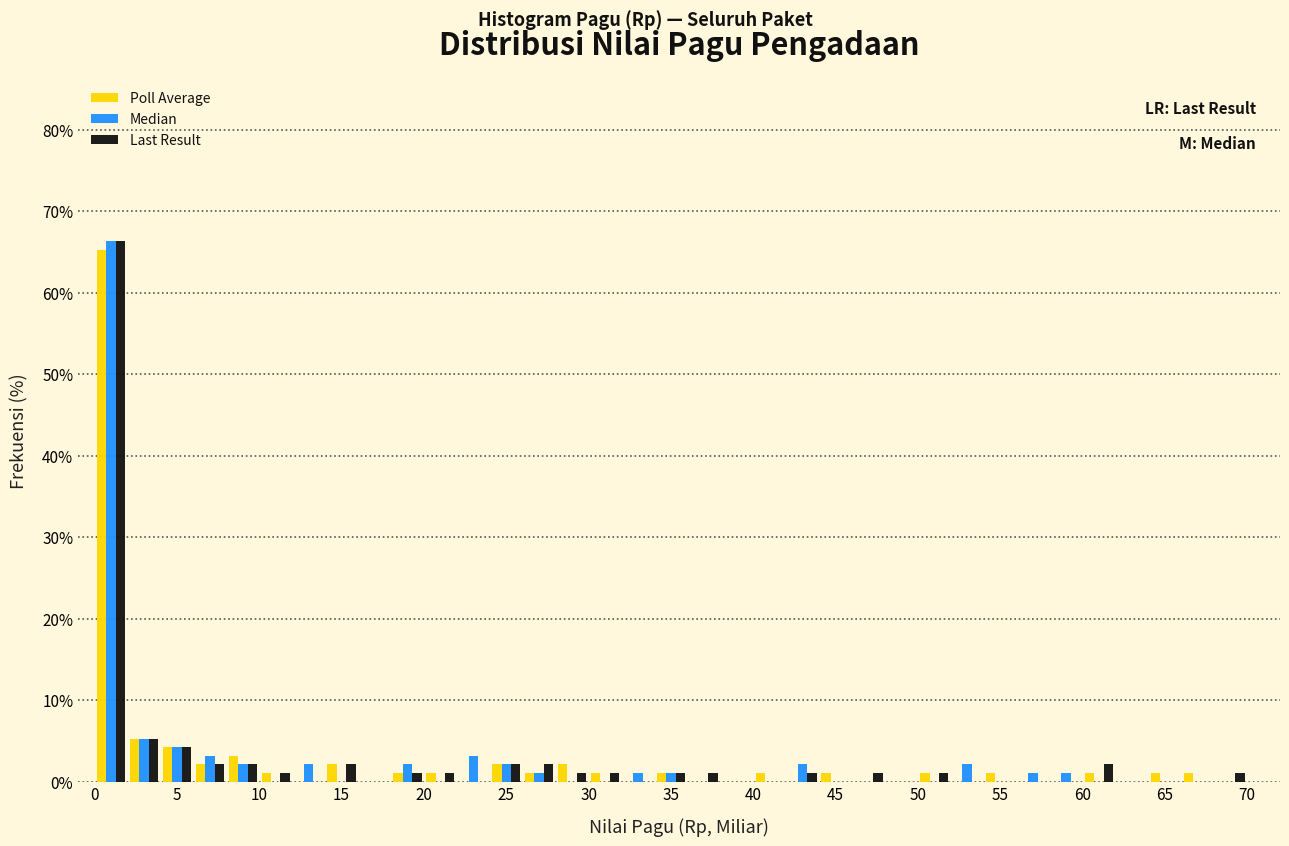

Reading left to right, list every range on the x-axis with the height of the bar of each series over it. The values are not printed on the chart, so give them approximately, as read against the axis.

0 to 2: Poll Average=65	Median=66	Last Result=66
2 to 4: Poll Average=5	Median=5	Last Result=5
4 to 6: Poll Average=4	Median=4	Last Result=4
6 to 8: Poll Average=2	Median=2	Last Result=2
8 to 10: Poll Average=3	Median=3	Last Result=2
10 to 12: Poll Average=1	Median=0	Last Result=1
12 to 14: Poll Average=0	Median=1	Last Result=0
14 to 16: Poll Average=2	Median=1	Last Result=2
16 to 18: Poll Average=0	Median=1	Last Result=0
18 to 20: Poll Average=1	Median=1	Last Result=1
20 to 22: Poll Average=1	Median=0	Last Result=1
22 to 24: Poll Average=0	Median=2	Last Result=1
24 to 26: Poll Average=2	Median=1	Last Result=2
26 to 28: Poll Average=1	Median=2	Last Result=1
28 to 30: Poll Average=2	Median=1	Last Result=1
30 to 32: Poll Average=1	Median=1	Last Result=1
32 to 34: Poll Average=0	Median=0	Last Result=0
34 to 36: Poll Average=1	Median=1	Last Result=0
36 to 38: Poll Average=0	Median=0	Last Result=1
38 to 40: Poll Average=0	Median=0	Last Result=0
40 to 42: Poll Average=1	Median=1	Last Result=2
42 to 44: Poll Average=0	Median=1	Last Result=0
44 to 46: Poll Average=1	Median=0	Last Result=0
46 to 48: Poll Average=0	Median=0	Last Result=1
48 to 50: Poll Average=0	Median=1	Last Result=1
50 to 52: Poll Average=1	Median=0	Last Result=0
52 to 54: Poll Average=0	Median=0	Last Result=0
54 to 56: Poll Average=1	Median=0	Last Result=1
56 to 58: Poll Average=0	Median=0	Last Result=0
58 to 60: Poll Average=0	Median=1	Last Result=0
60 to 62: Poll Average=1	Median=2	Last Result=0
62 to 64: Poll Average=0	Median=0	Last Result=0
64 to 66: Poll Average=1	Median=0	Last Result=2
66 to 68: Poll Average=1	Median=0	Last Result=0
68 to 70: Poll Average=0	Median=0	Last Result=0